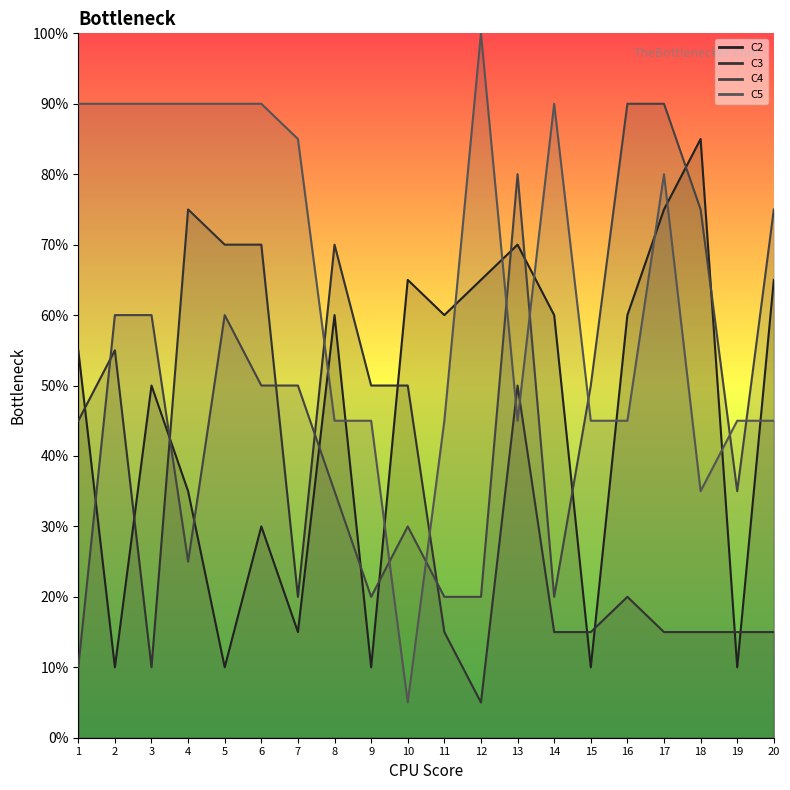

Rank the series at 20 from lowest to highest value.

C3, C5, C2, C4